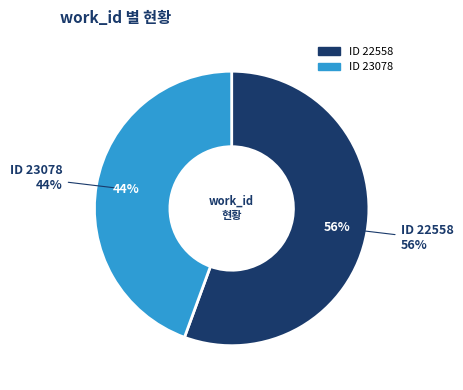

Count the number of slices in the pie.

2